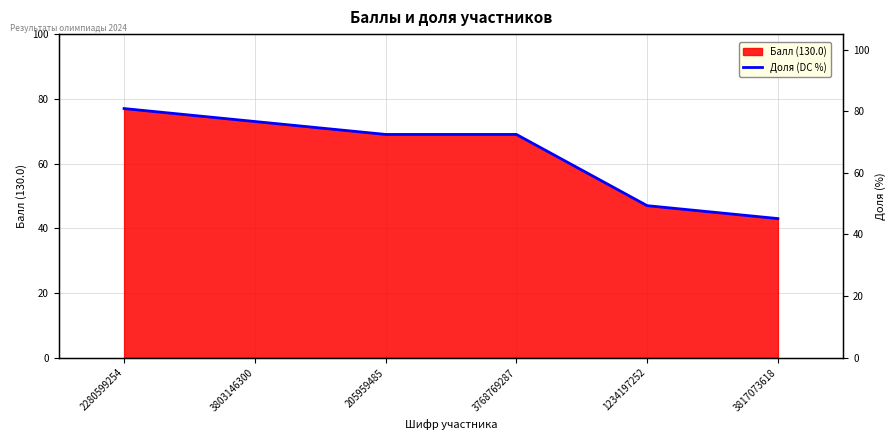

At which label does the data first exceed 69?

2280599254